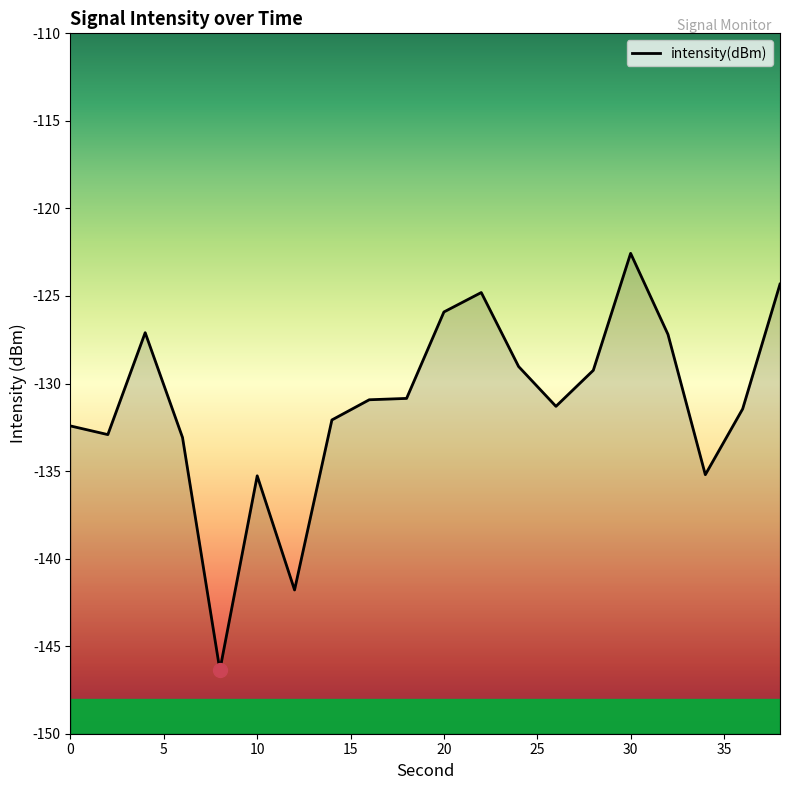

Rank the categories by value from highest to lowest.

30, 38, 22, 20, 4, 32, 24, 28, 18, 16, 26, 36, 14, 0, 2, 6, 34, 10, 12, 8